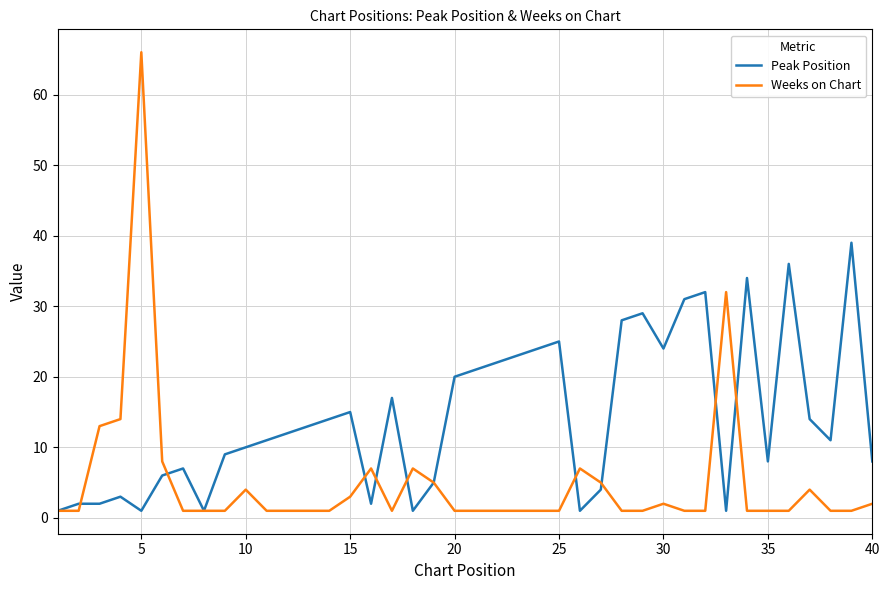

What is the difference between the second highest and minimum values in the Peak Position series?

35